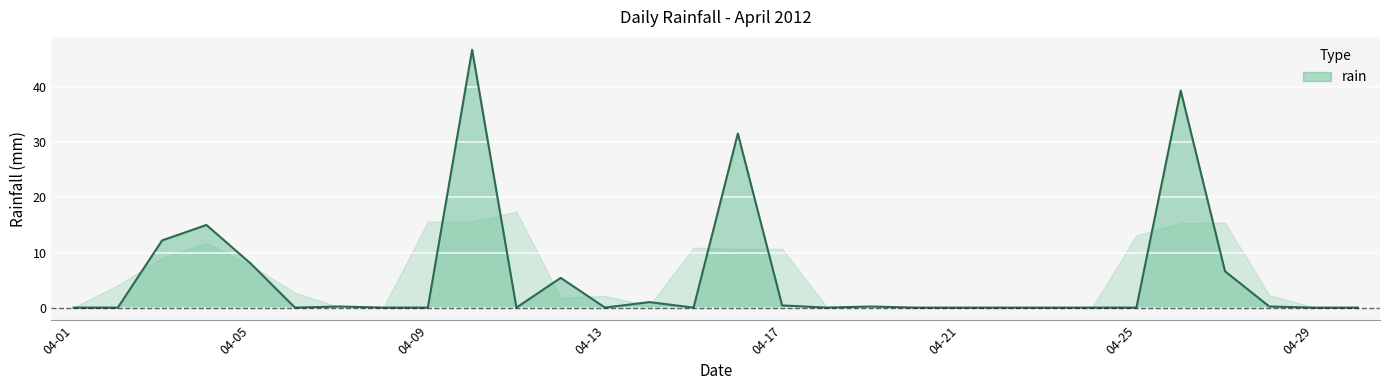

What is the maximum value shown in the chart?

46.8